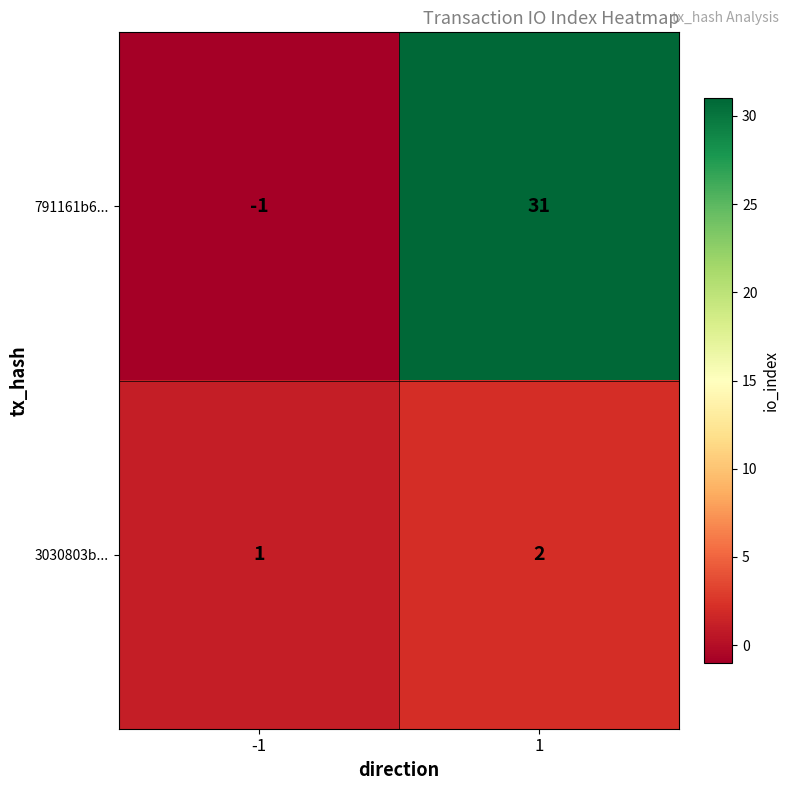

Reading left to right, what are all the values shown in this chart?

791161b6...: -1	31
3030803b...: 1	2